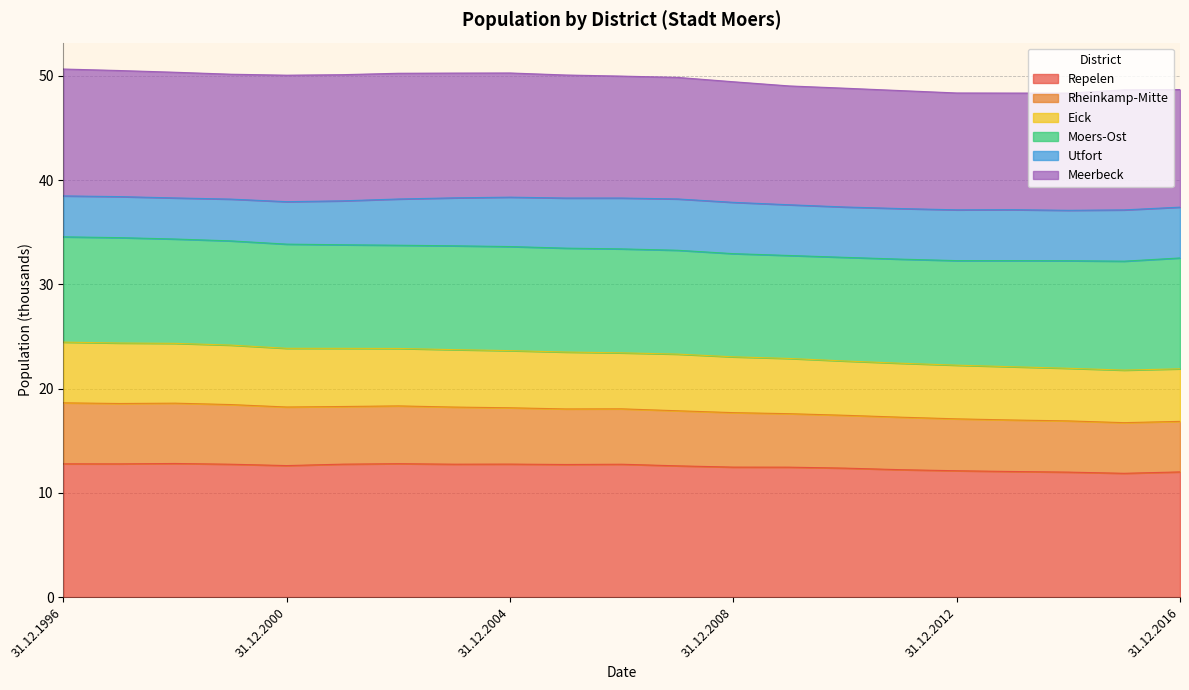

Count the number of categories in the chart.

21